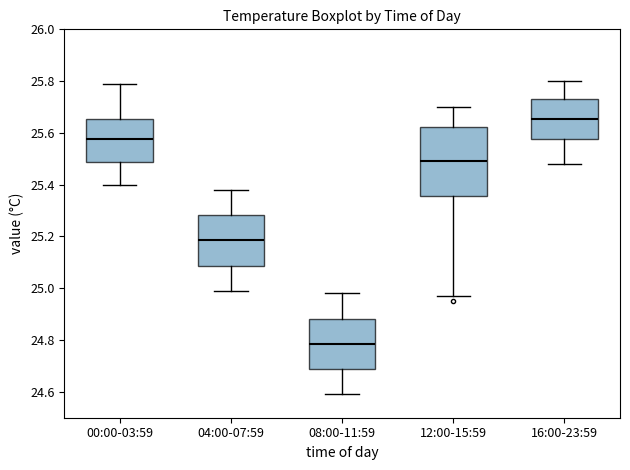

Which box is the tallest, from its lower edge to its upper edge?

12:00-15:59